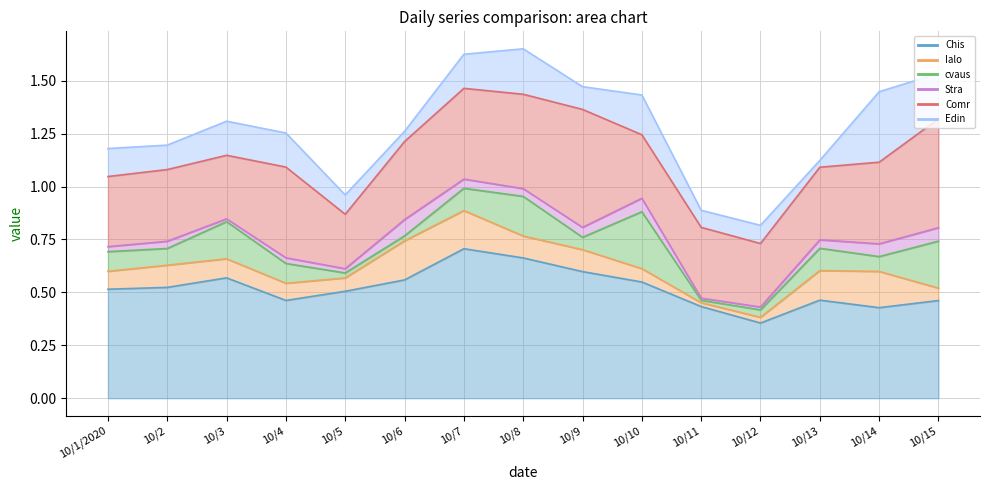

What is the highest value of the Chis series?

0.7